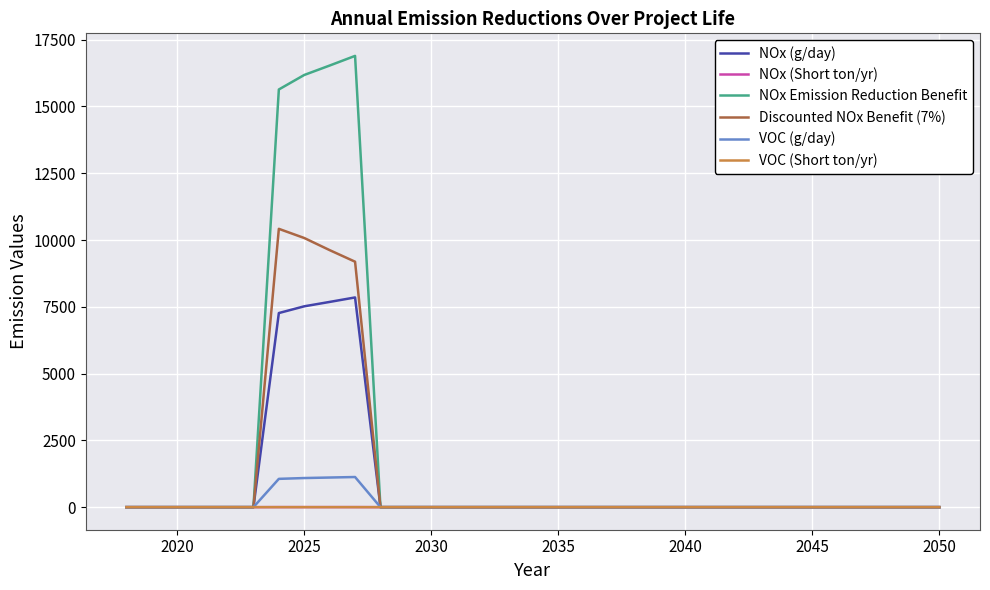

What is the greatest value displayed?

16891.3